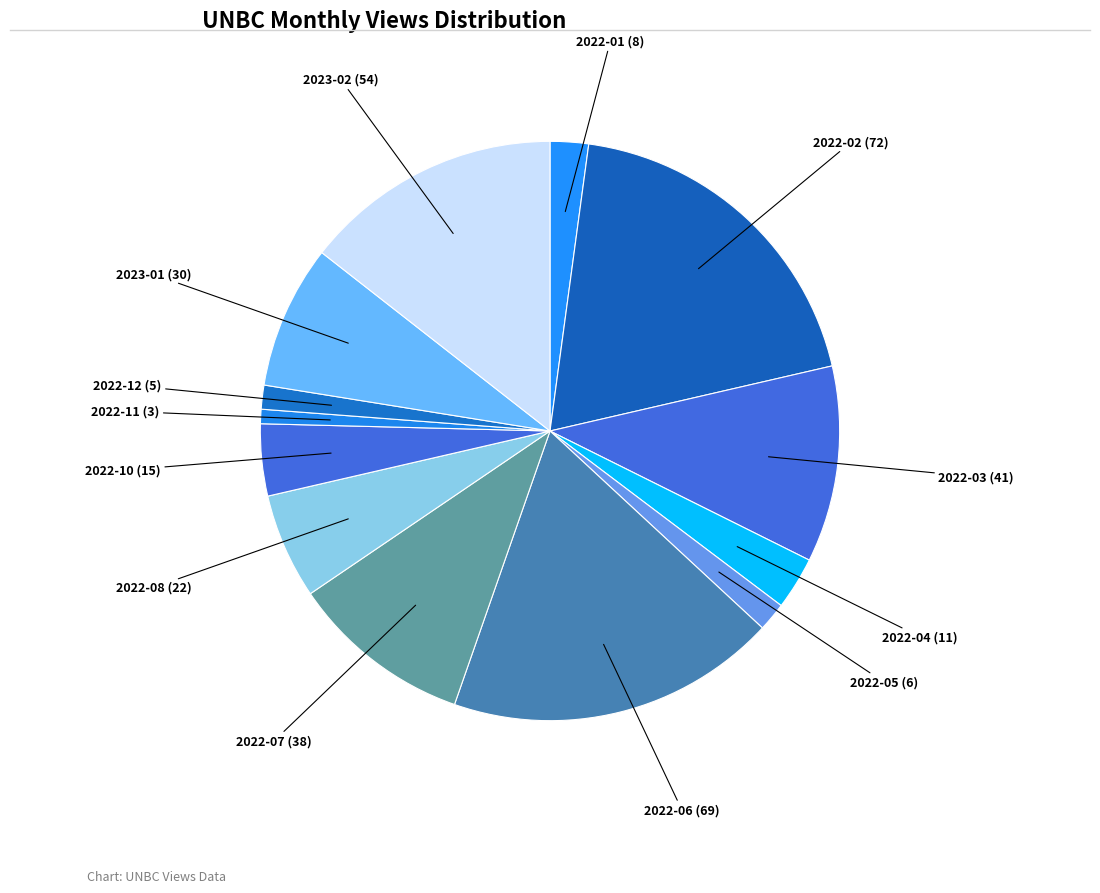

How many slices are in this pie chart?

13